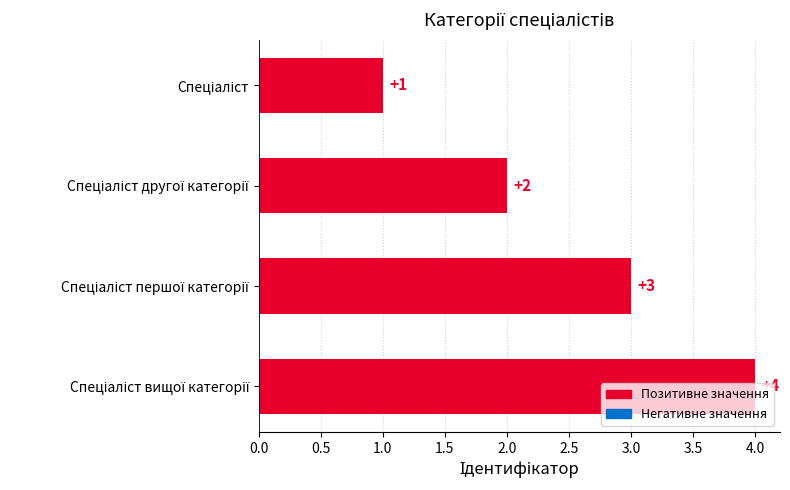

Count the values in the range 2 to 4.

3